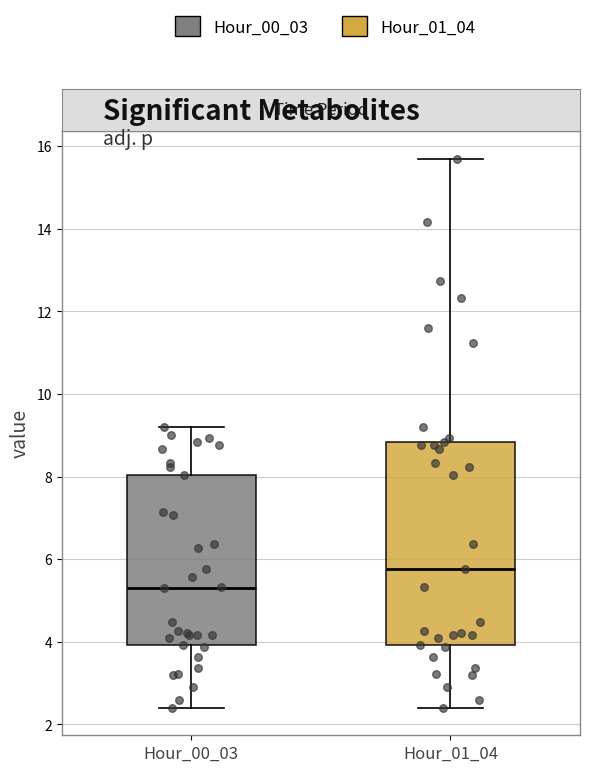

Where does the median line of the box for Hour_01_04 sit on the y-axis? The values are not printed on the chart, so give them approximately, as read against the axis.

5.8